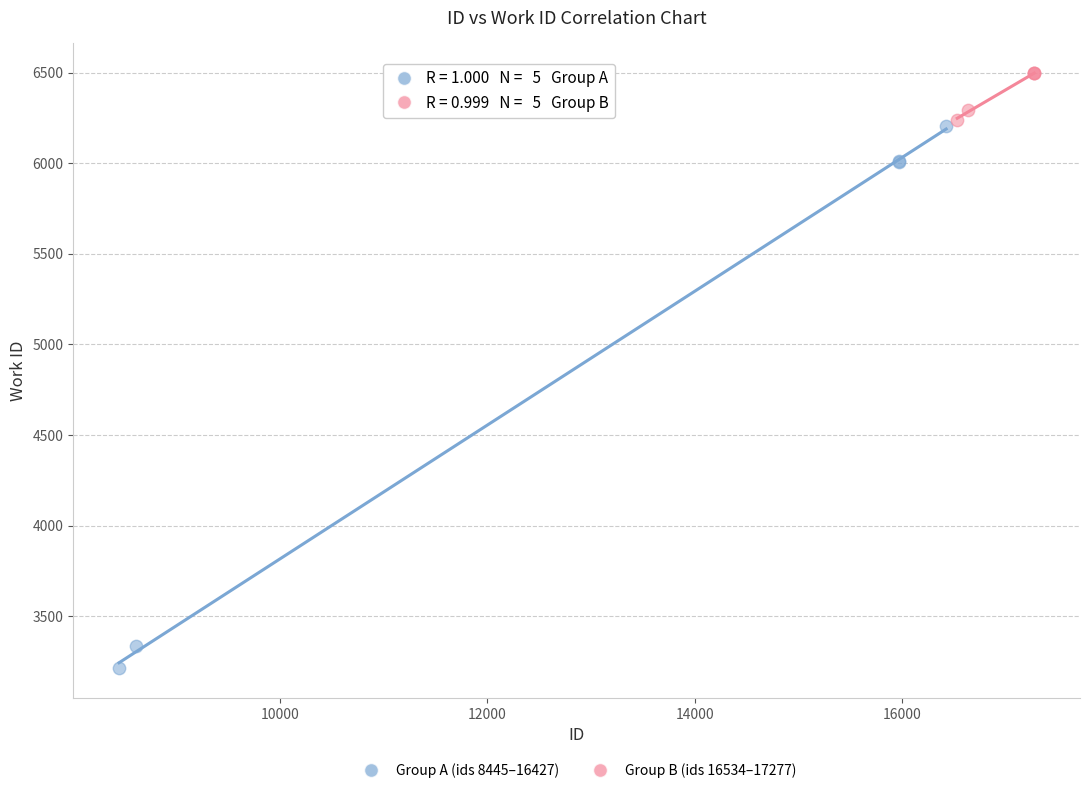

Which series has the largest Y range (max minus min)?

Group A (ids 8445–16427)